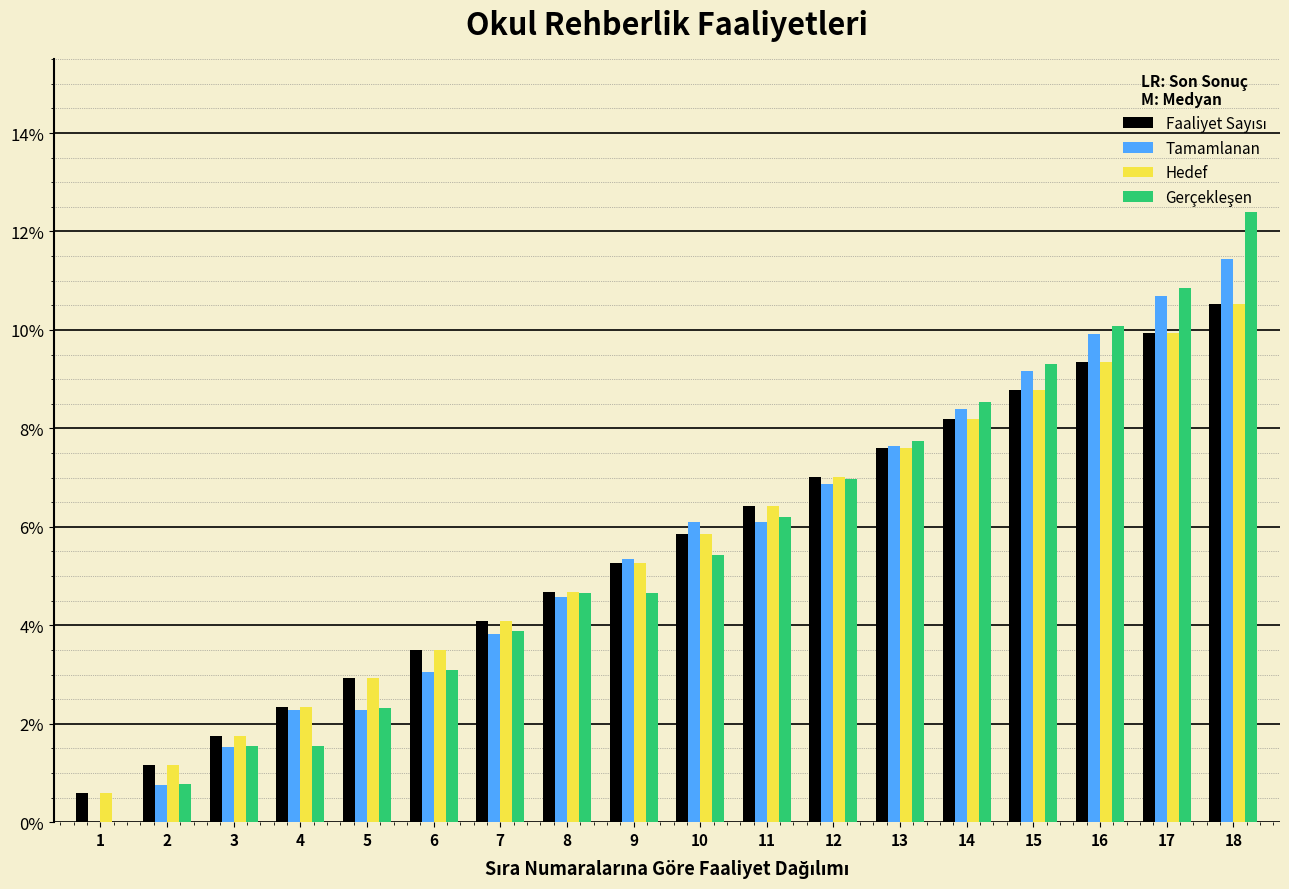

Is the value of Tamamlanan at 16 greater than the value of Hedef at 5?

Yes